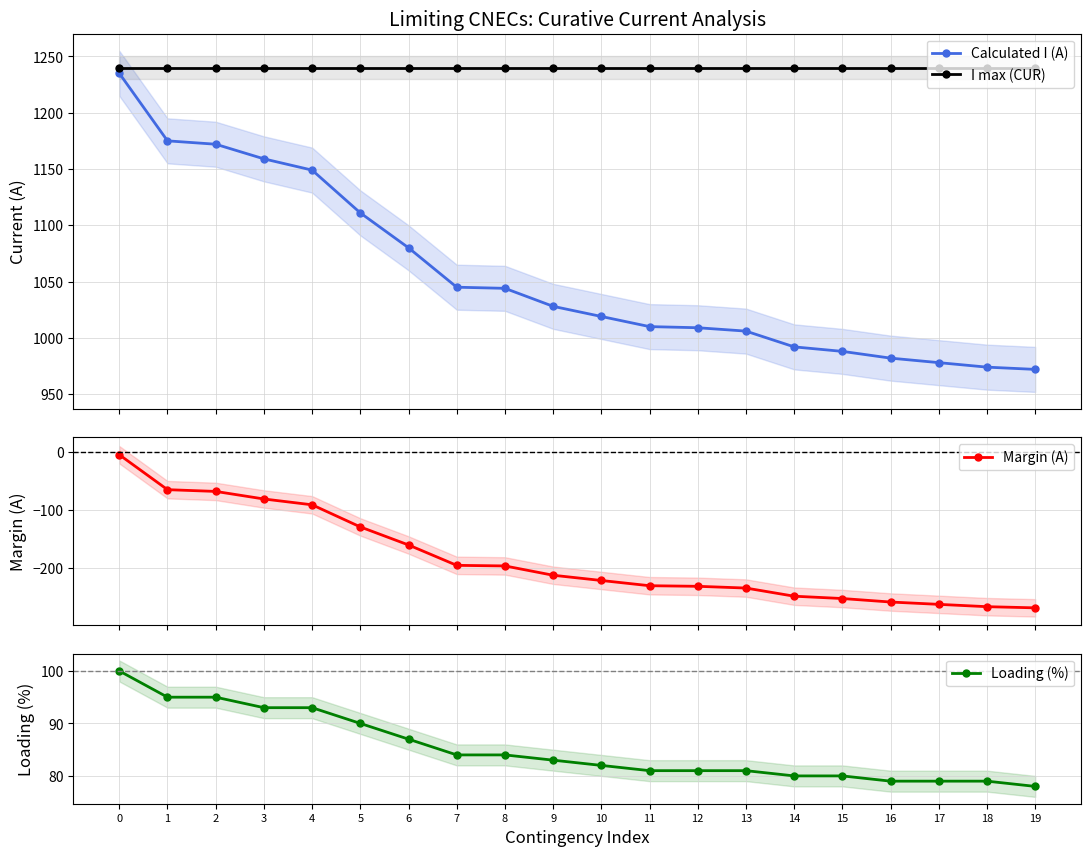

True or false: Loading (%) and I max (CUR) cross at least once.

False